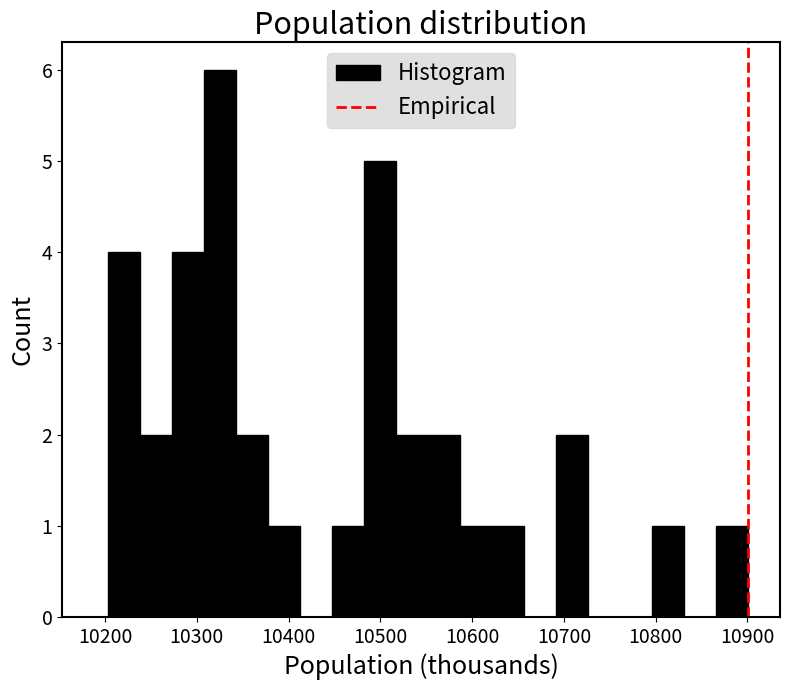

Around what value on the x-axis is the tallest bar? Give the approximate position of its centre, as read against the axis.

10330